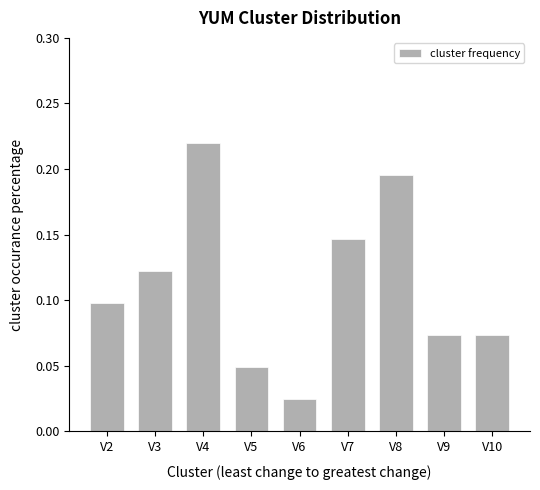

Does the chart contain stacked bars?

No